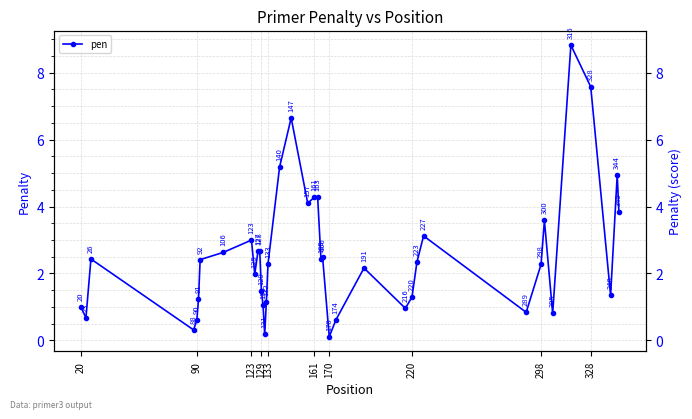

How many data points are less than 2?

17